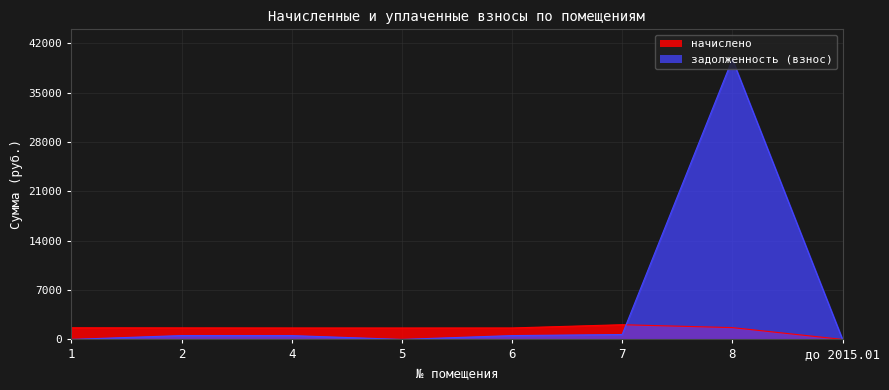

What is the difference between the maximum and minimum values in the начислено series?

2086.0